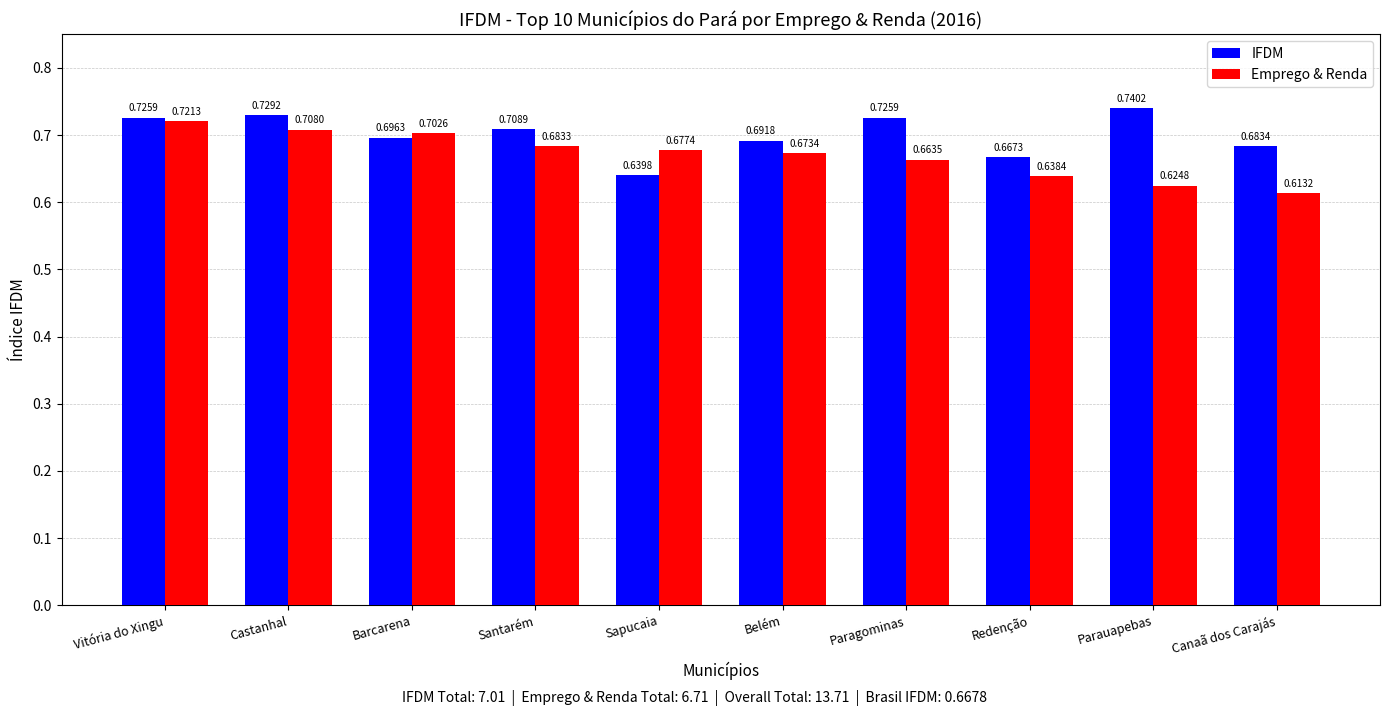

At which label does Emprego & Renda reach its peak?

Vitória do Xingu